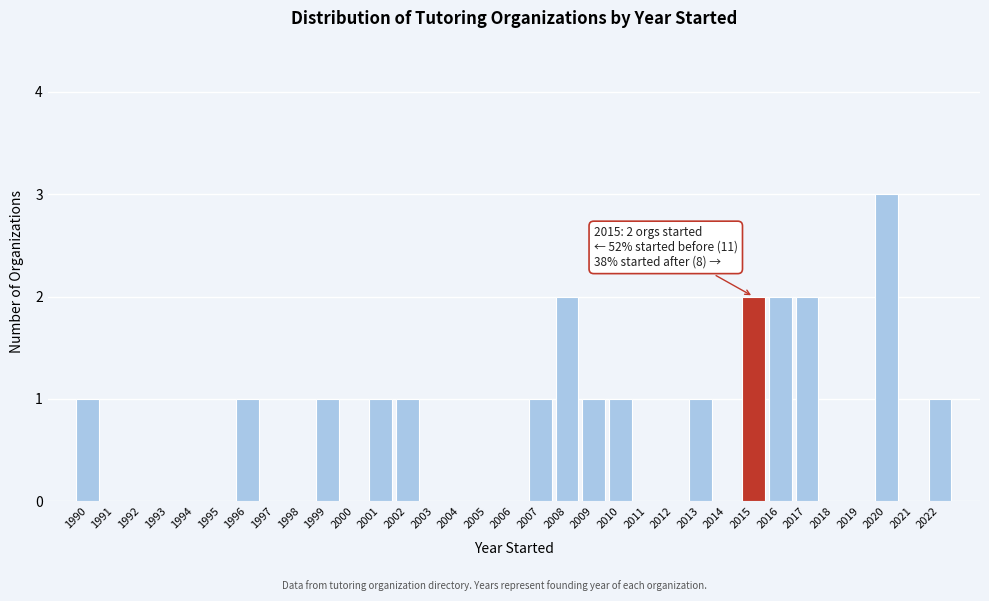

What is the greatest value displayed?

3